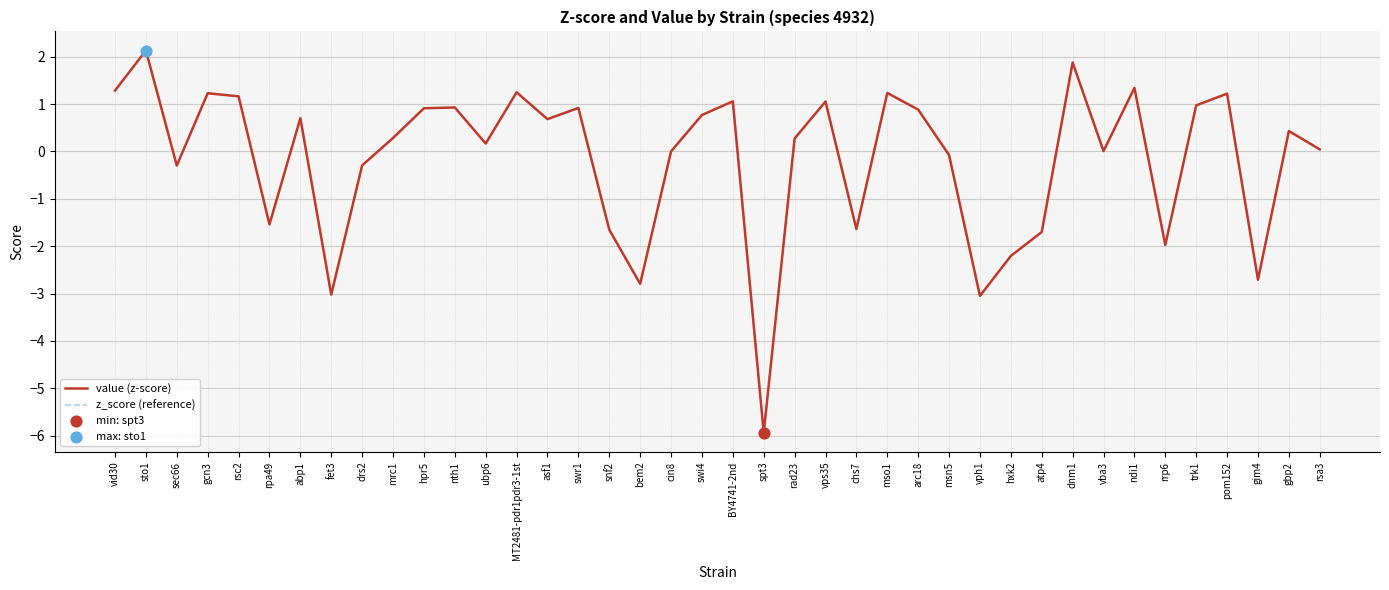

At how many categories does at least one series exceed 0?

26